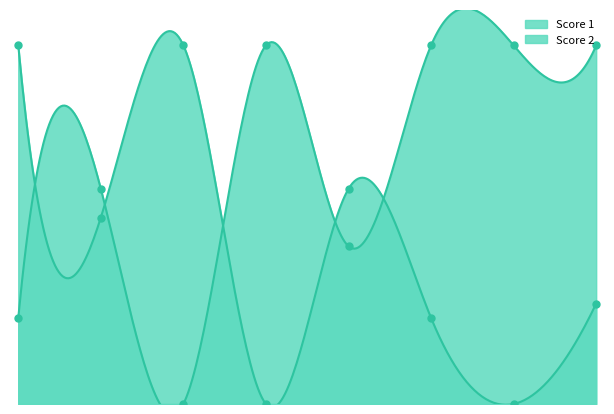

Which series has the largest total across all categories?

Score 1